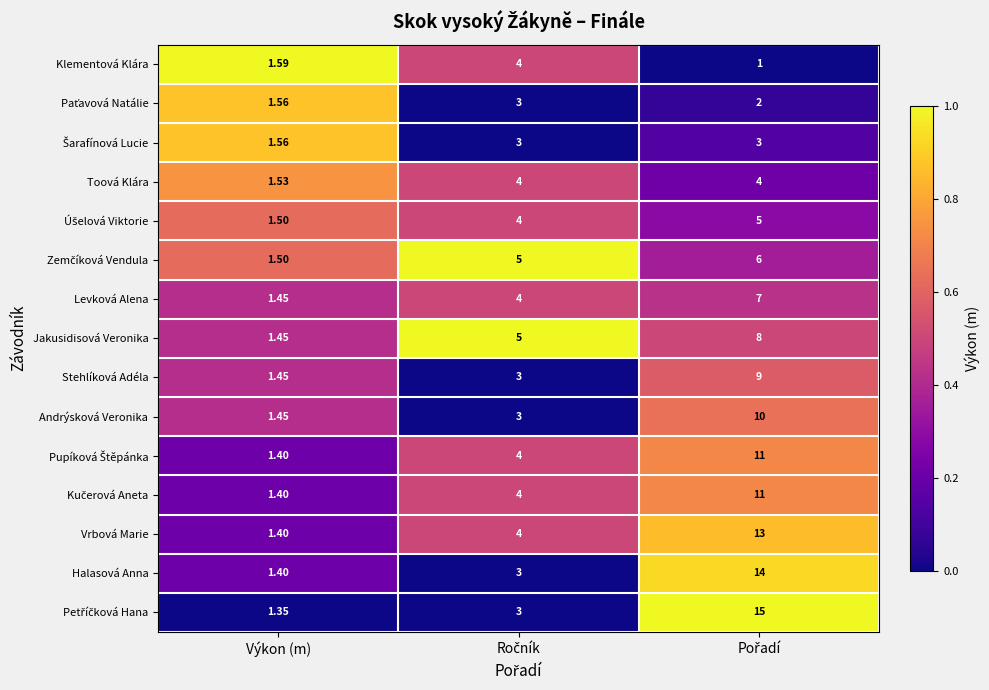

At which label is Toová Klára closest to 2?

Výkon (m)